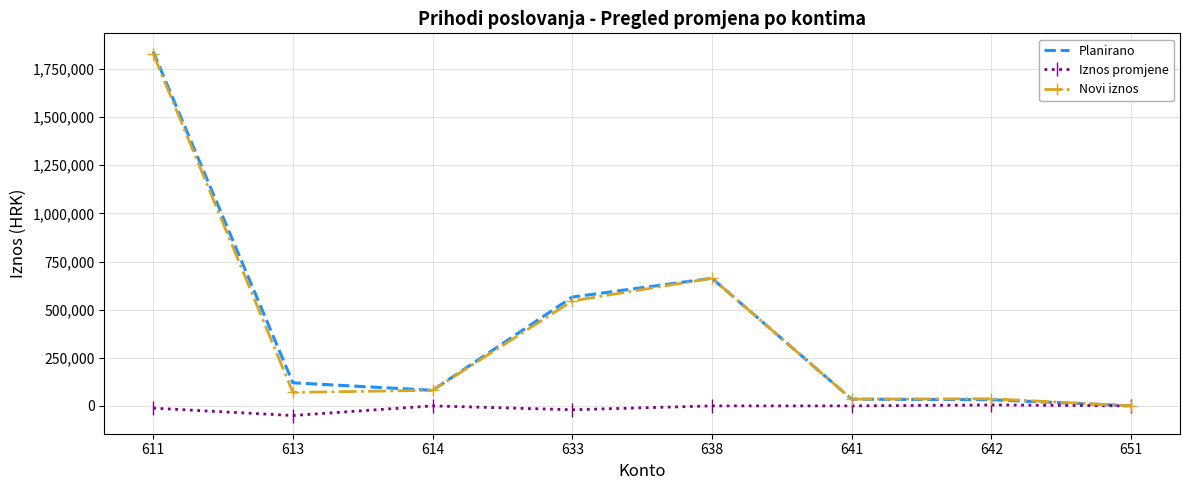

What is the difference between the highest and lowest values at 638?

663000.0